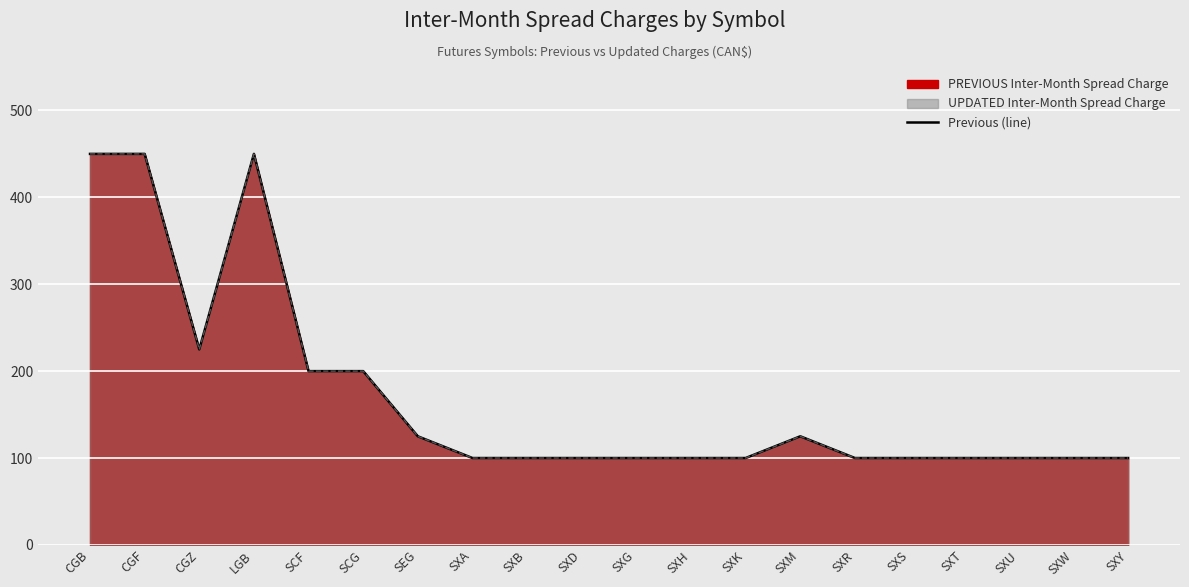

At which category does the chart reach its peak across all series?

CGB